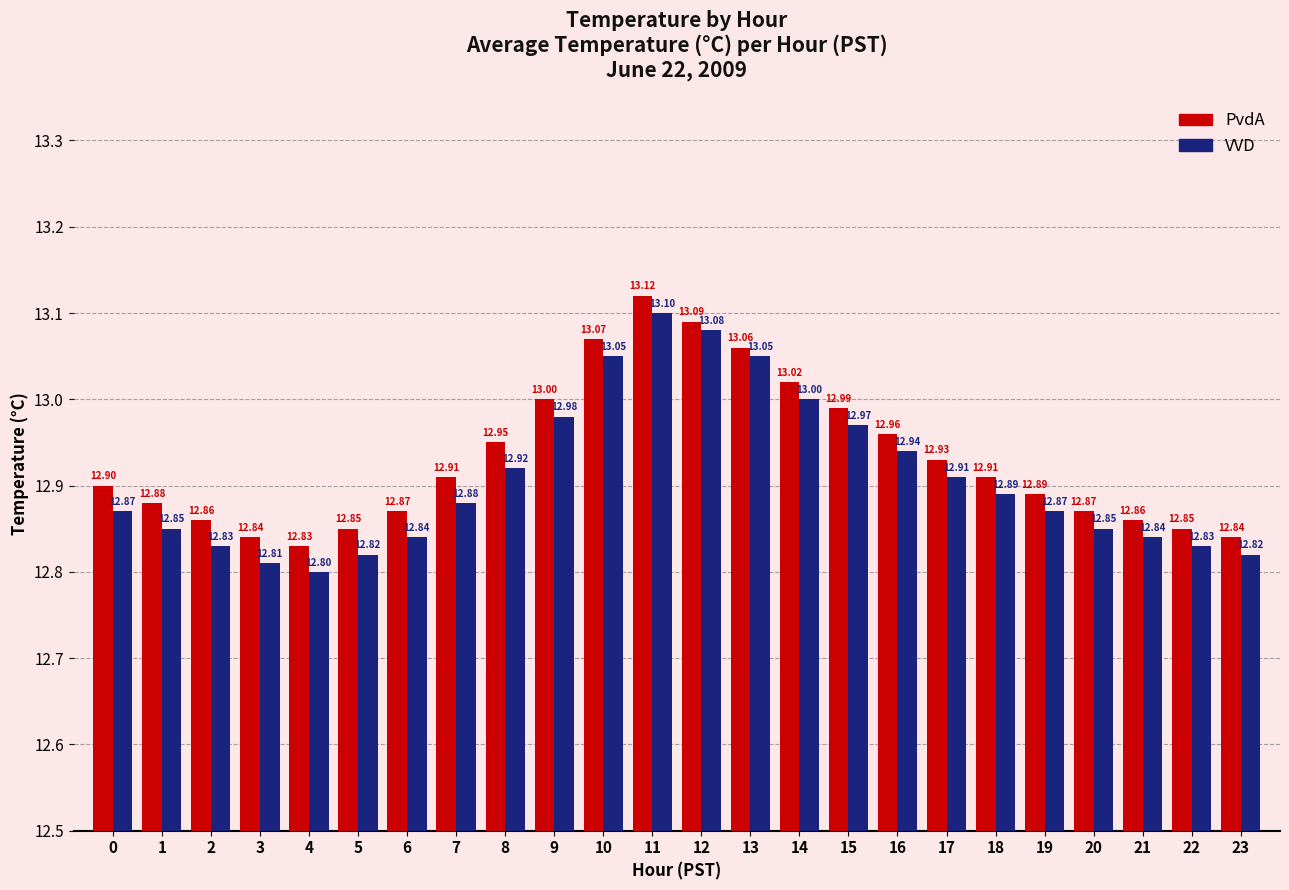

Between 11 and 12, which series saw the biggest shift?

PvdA